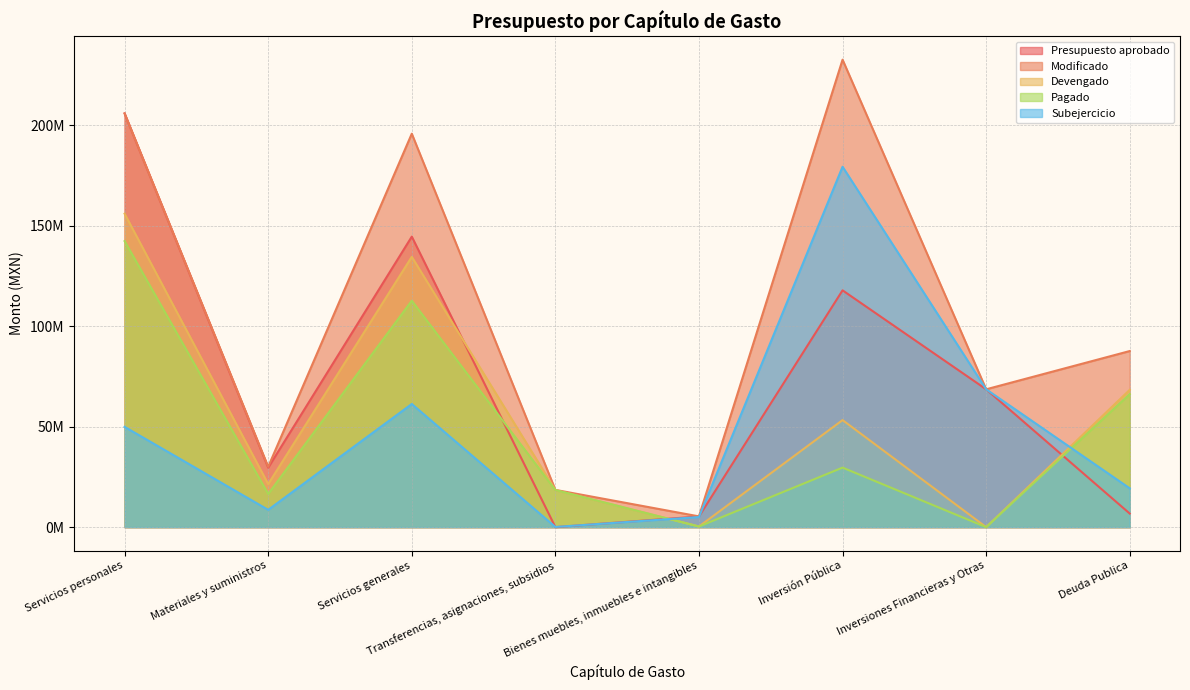

Is it true that Devengado equals 0.0 at Inversiones Financieras y Otras?

True